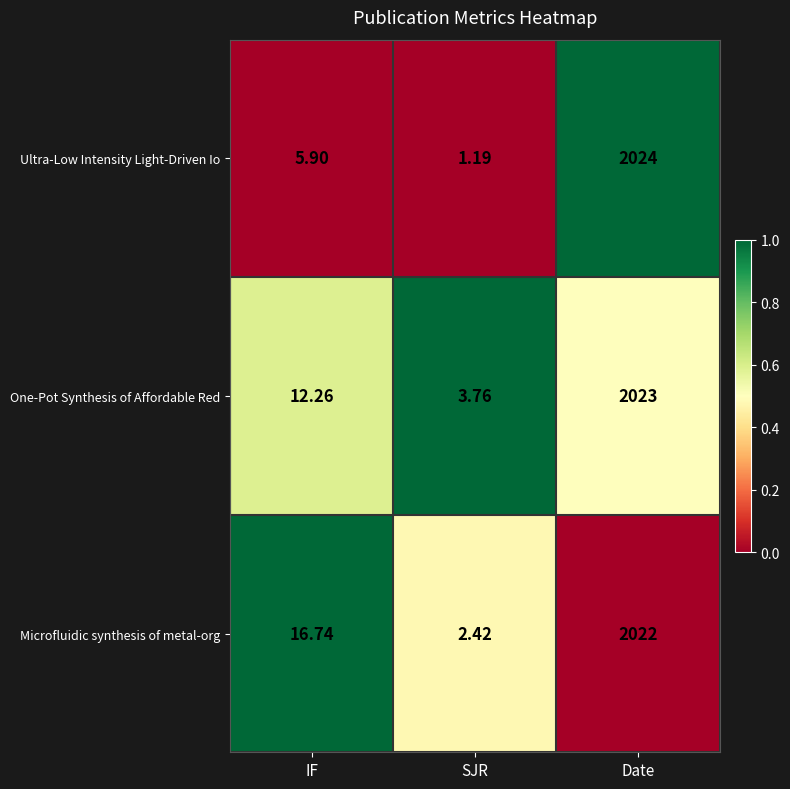

Where is One-Pot Synthesis of Affordable Red nearest to the value 1013?

IF